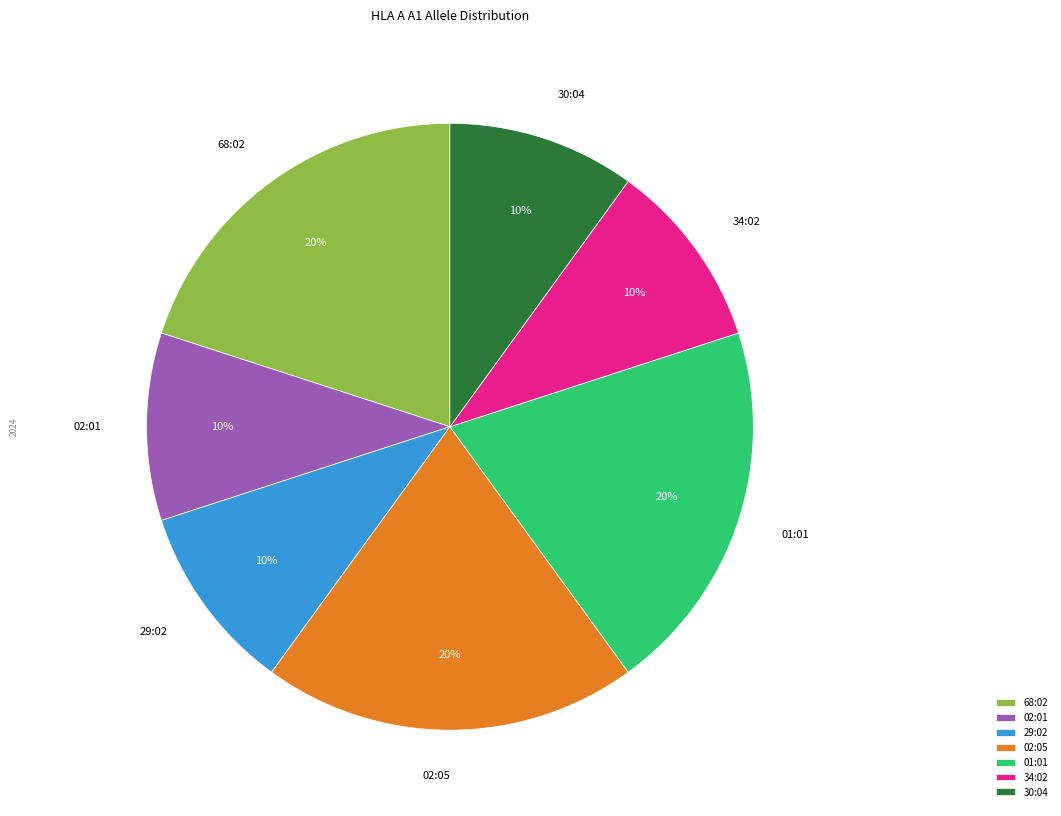

How many slices are in this pie chart?

7